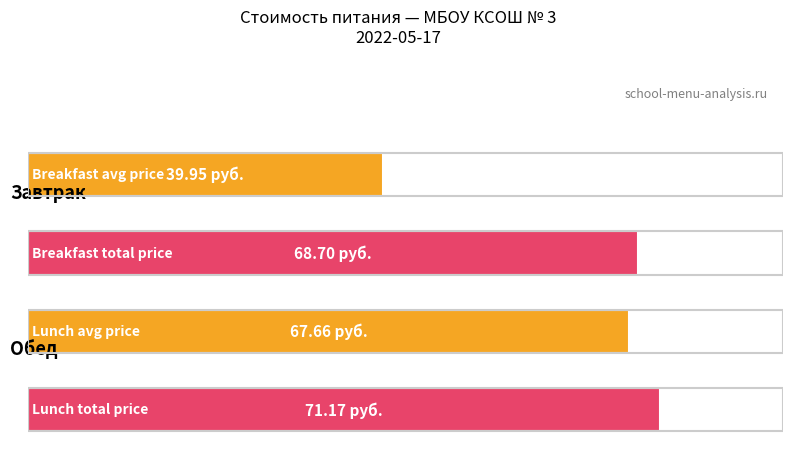

Are the bars horizontal?

Yes